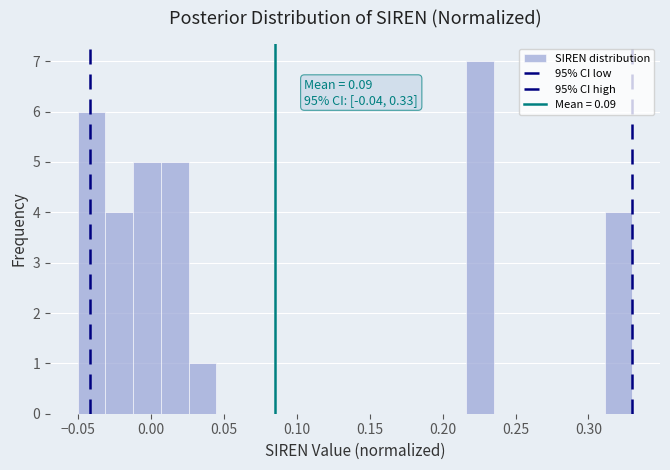

Read against the x-axis, roughly where is the centre of the tallest bar?

0.225